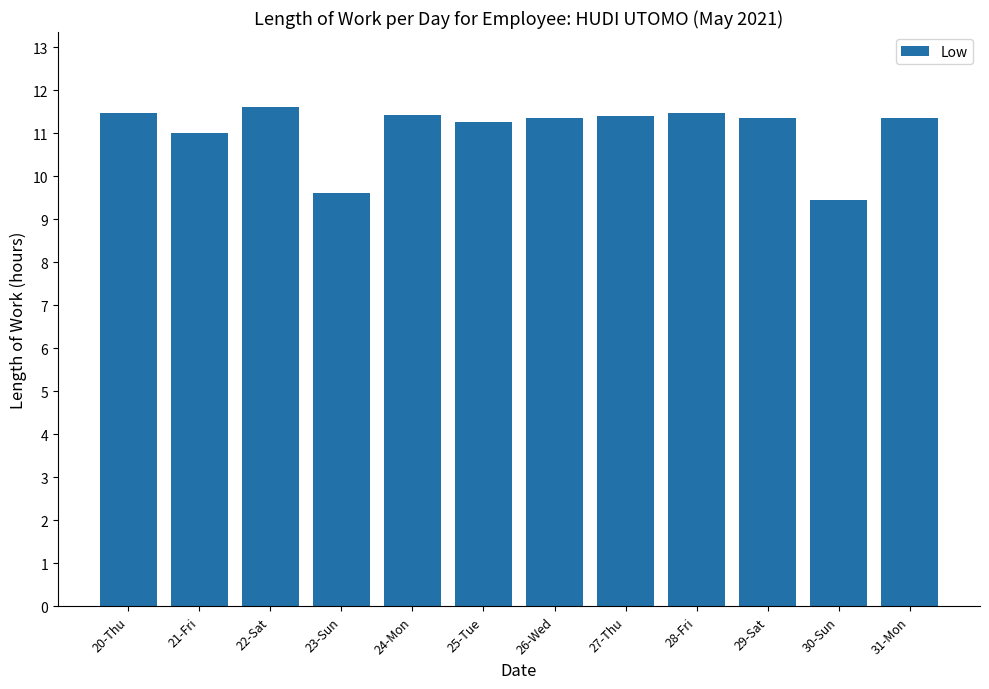

How many series are shown in this chart?

1